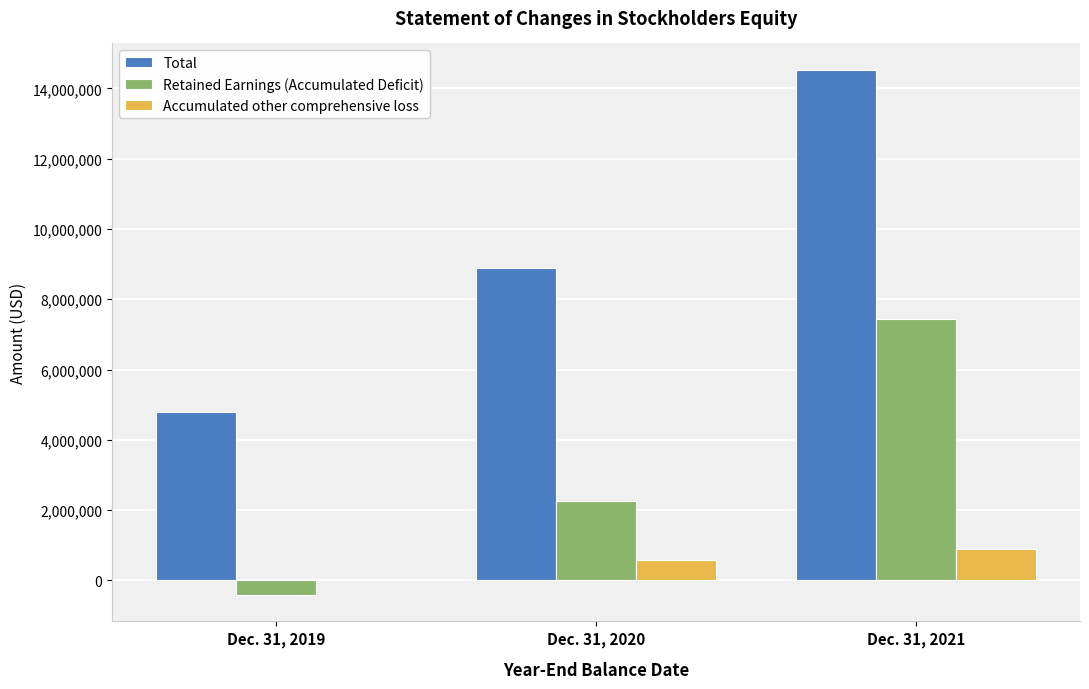

Is it true that Retained Earnings (Accumulated Deficit) equals 7433305 at Dec. 31, 2021?

True